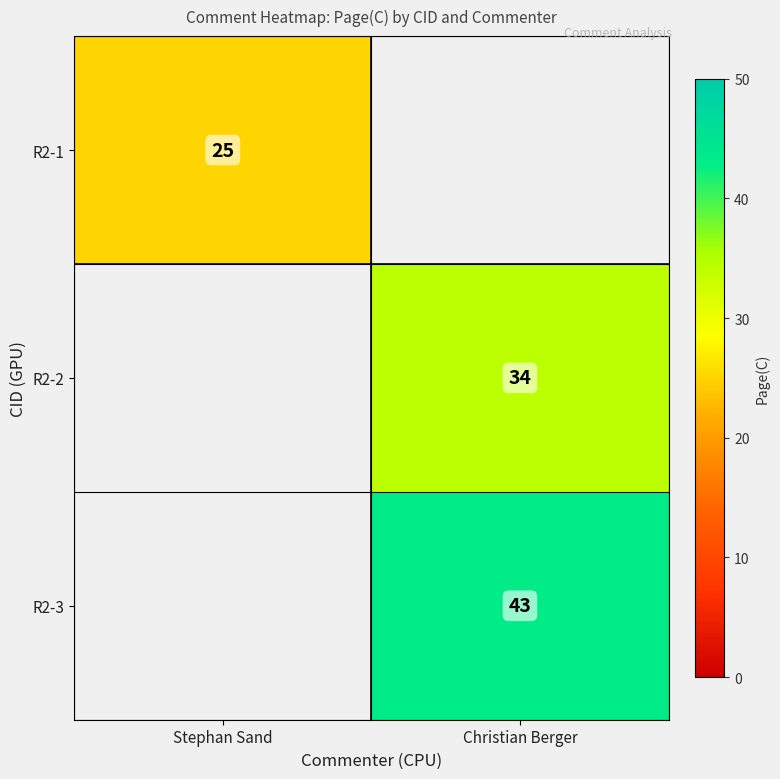

True or false: R2-2 has a value of 34 at Christian Berger.

True